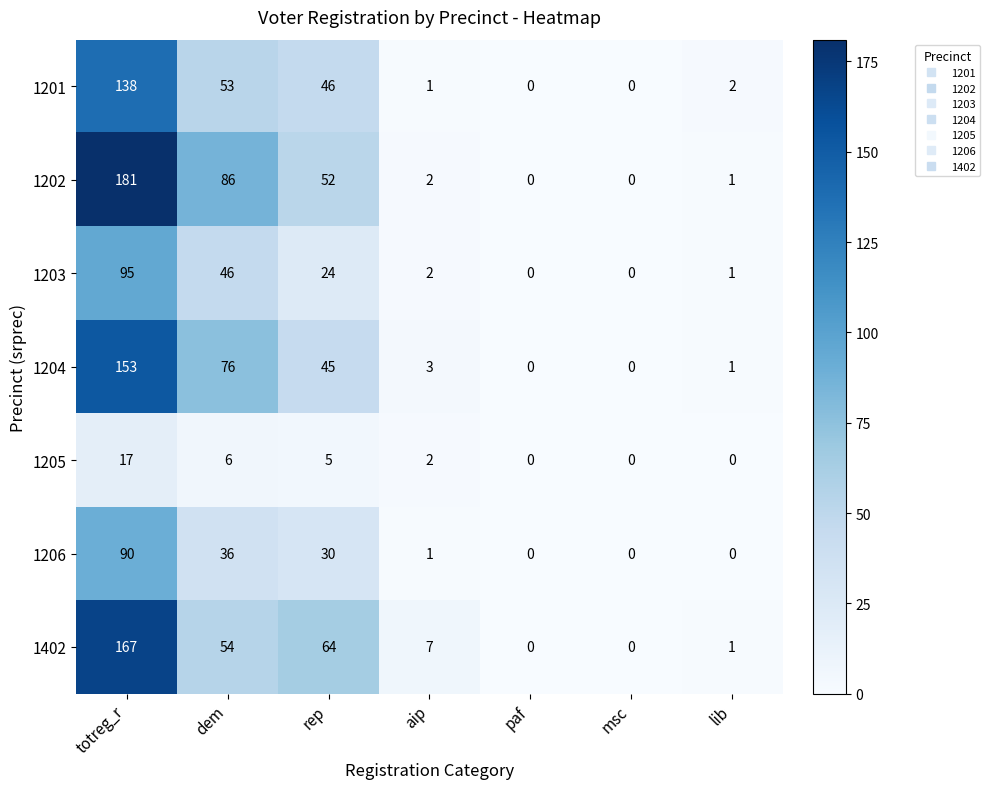

Which series changed the most between rep and lib?

1402